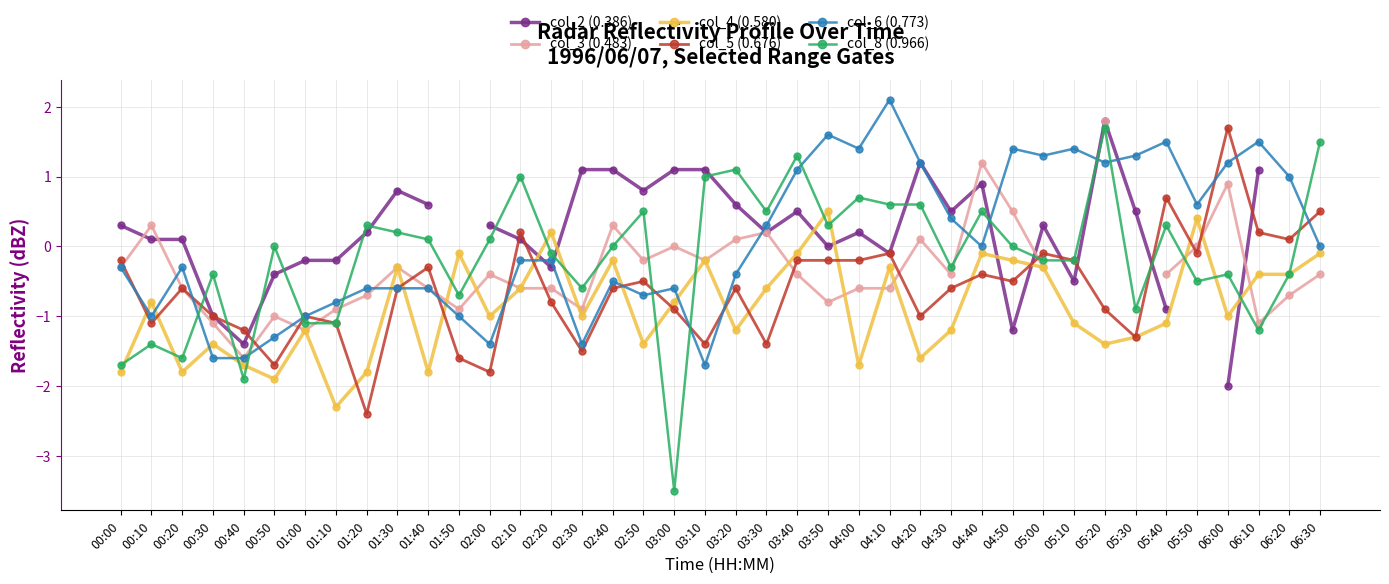

What position from the right is 04:50?

11